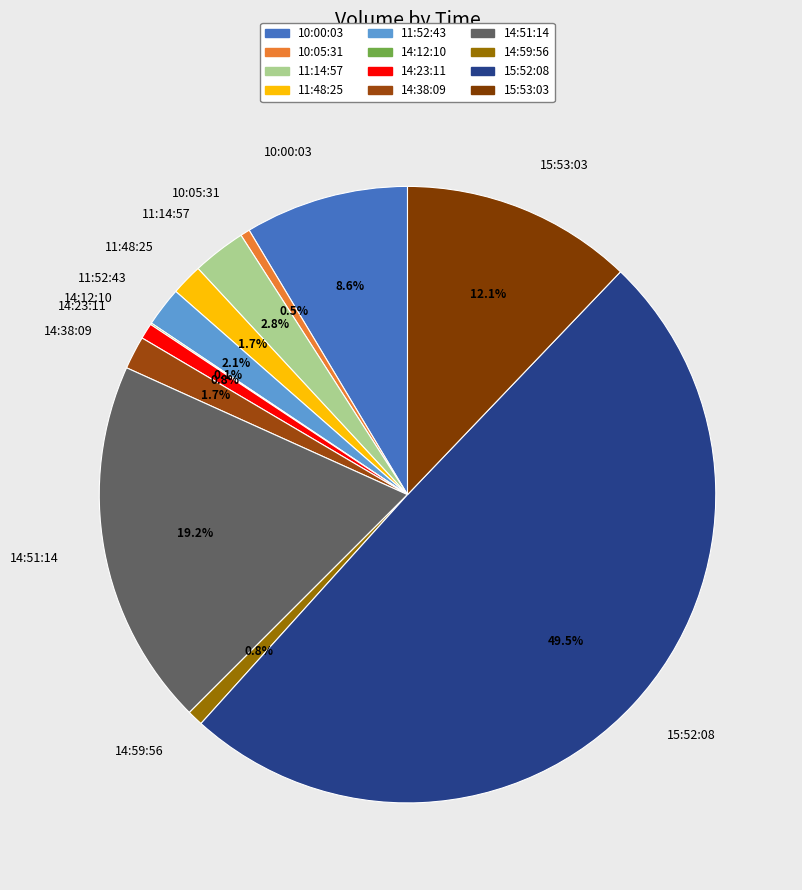

Approximately how many times larger is the value at 11:48:25 compared to 11:14:57?

0.6